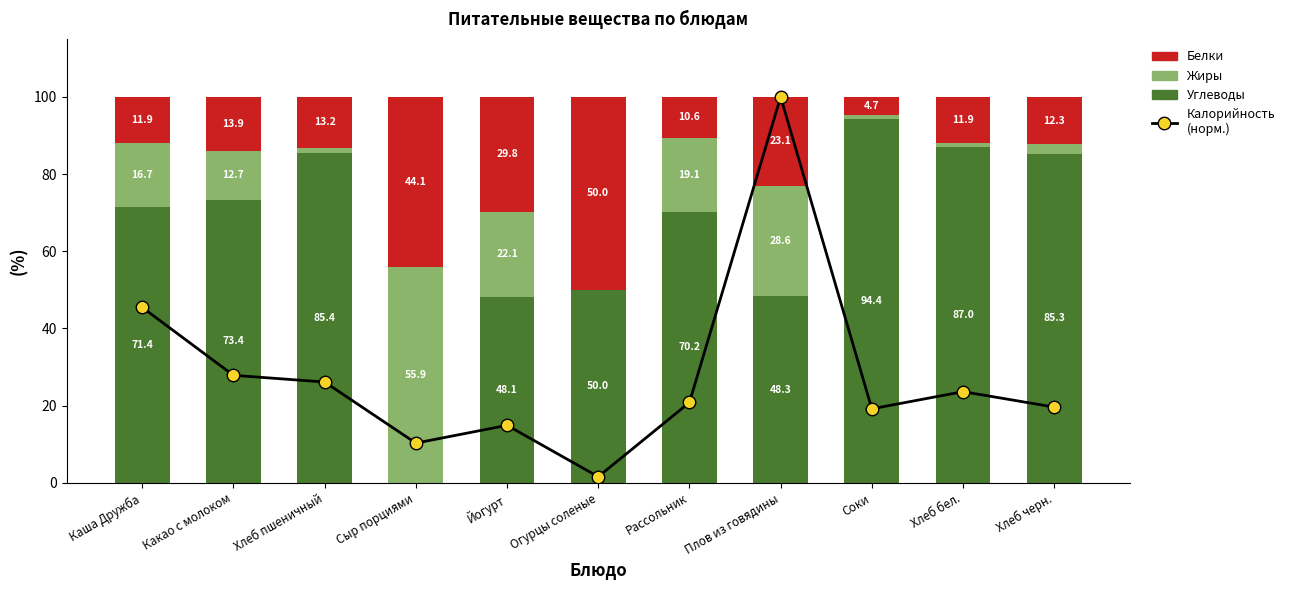

Where is Калорийность (норм.) nearest to the value 50?

Каша Дружба